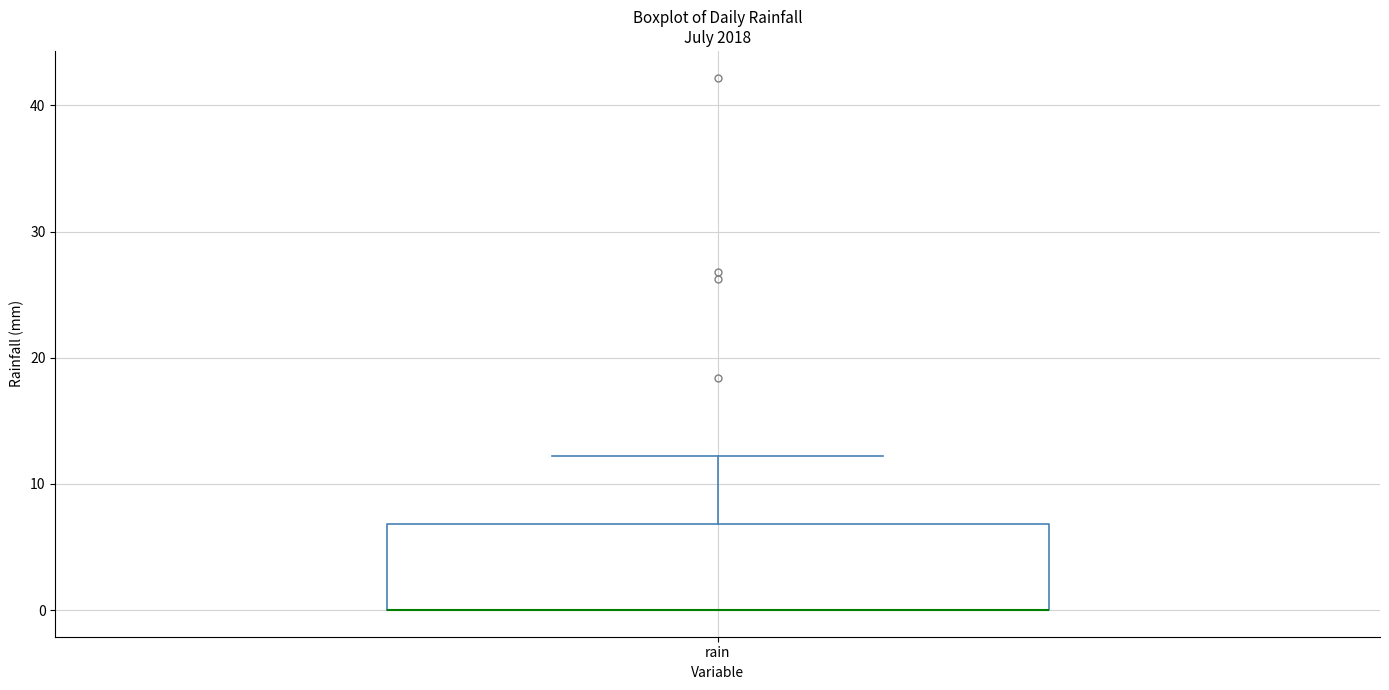

Transcribe this box plot: give where the median line is, the range the box spans, and where the two whiskers end, as read against the y-axis. The values are not printed on the chart, so give them approximately, as read against the axis.

median 0 (drawn on the box's lower edge), box 0 to 7, whiskers 0 to 12